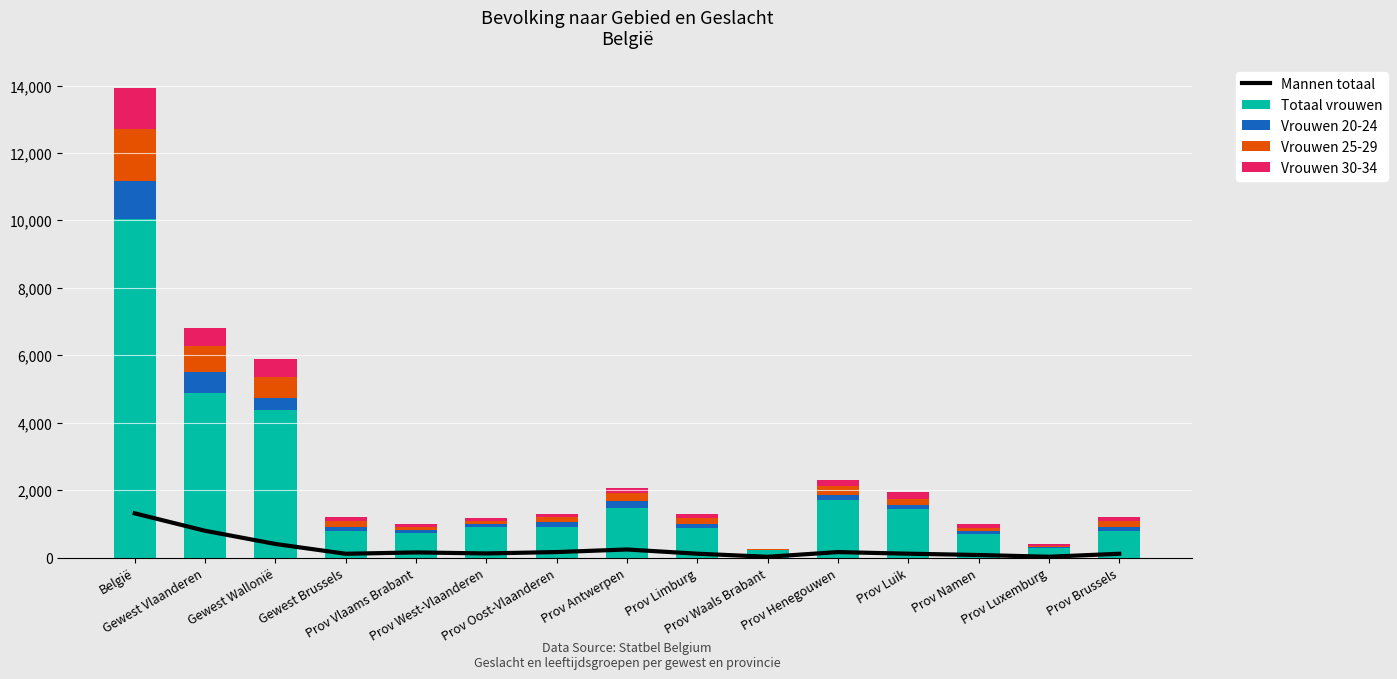

The Vrouwen 25-29 series shows 117 at Prov West-Vlaanderen. True or false?

True